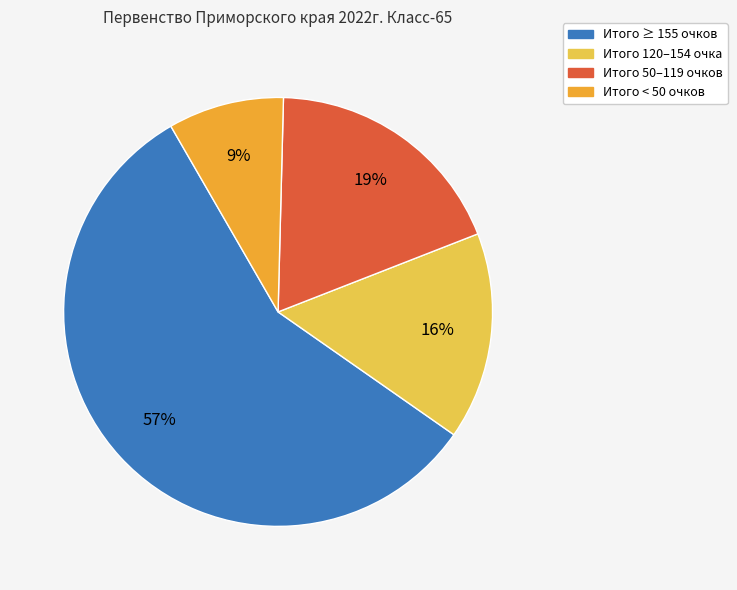

Does any single category account for the majority?

Yes